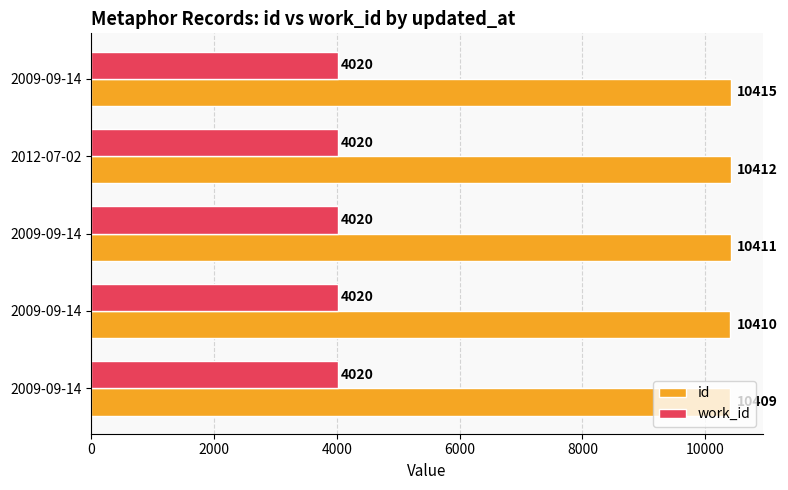

What are all the series names shown in the legend?

id, work_id